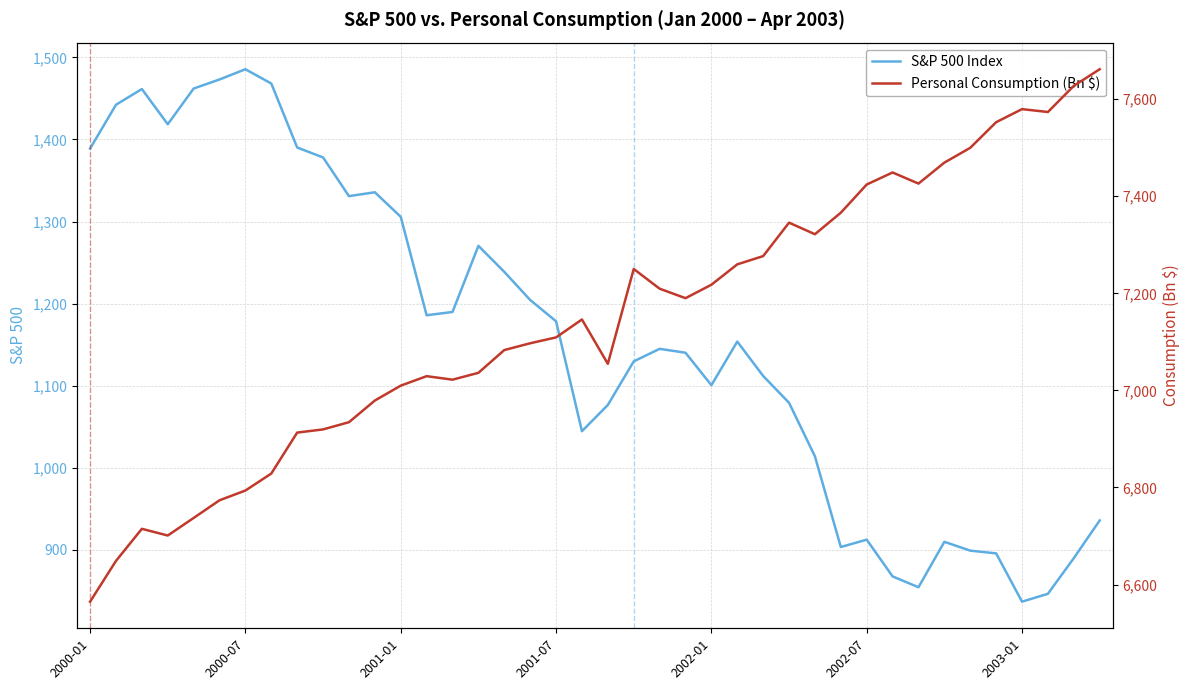

Does the chart have visible grid lines?

Yes